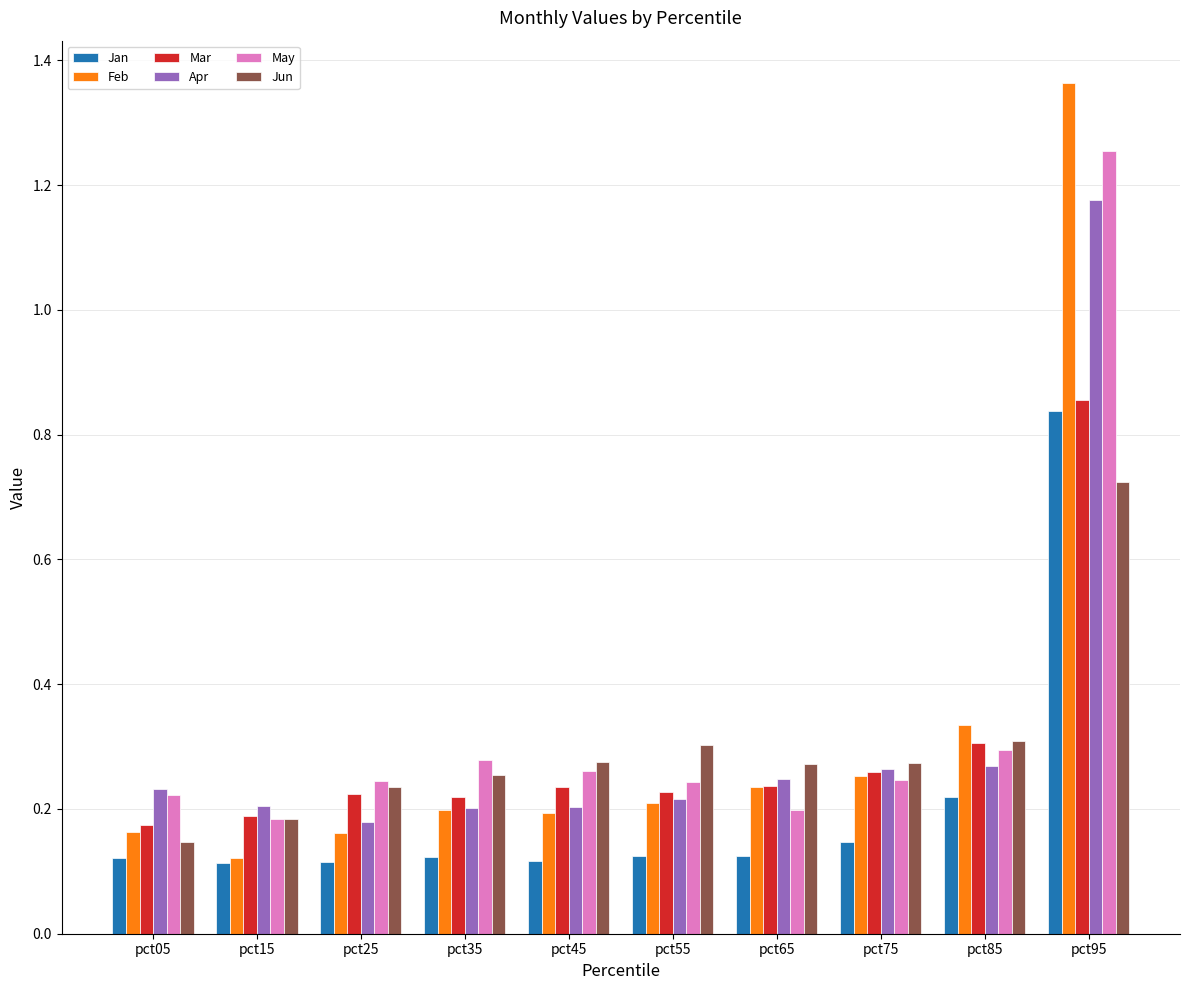

At which category is the sum across all series the highest?

pct95